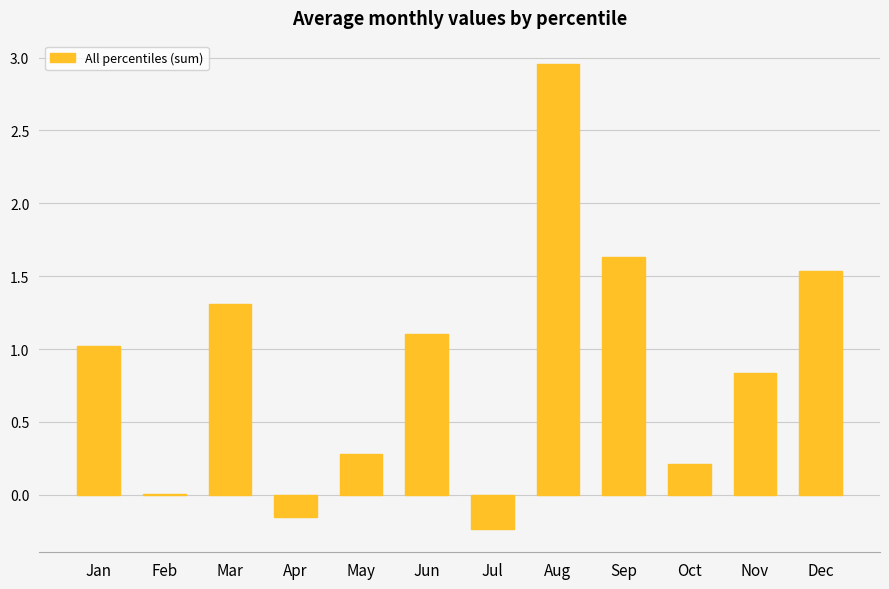

Which has a higher value, Dec or Jul?

Dec